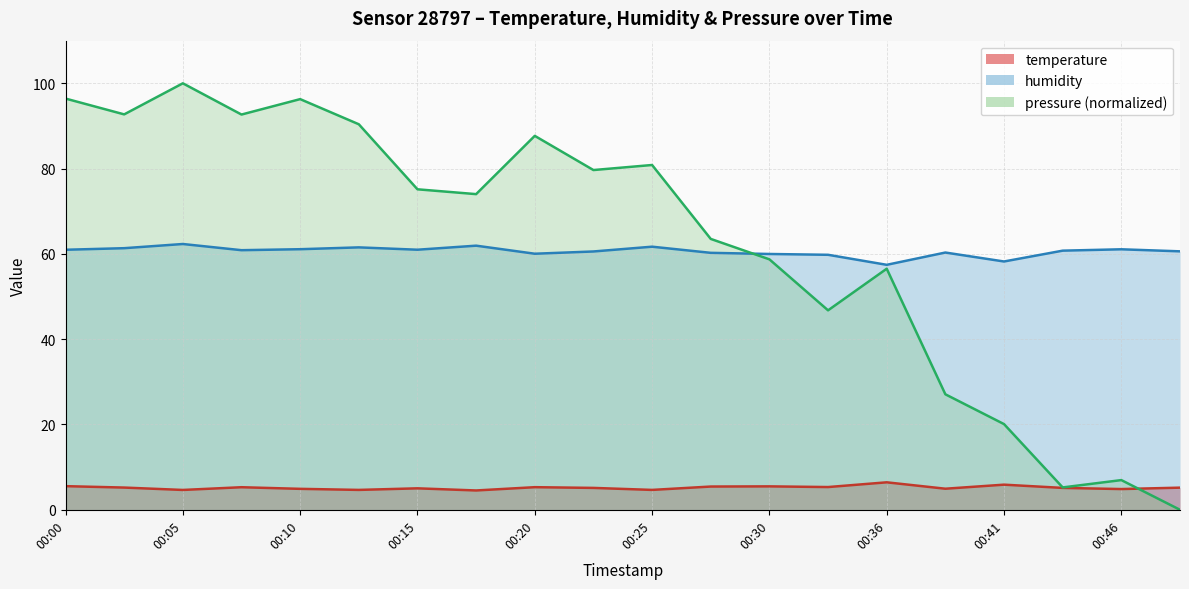

Which series has the largest range (max minus min)?

pressure